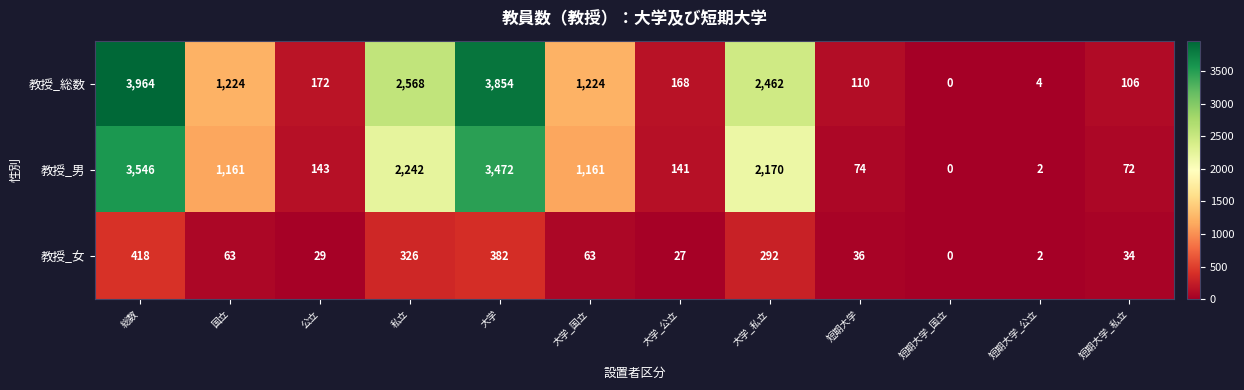

At which category is the sum across all series the highest?

総数